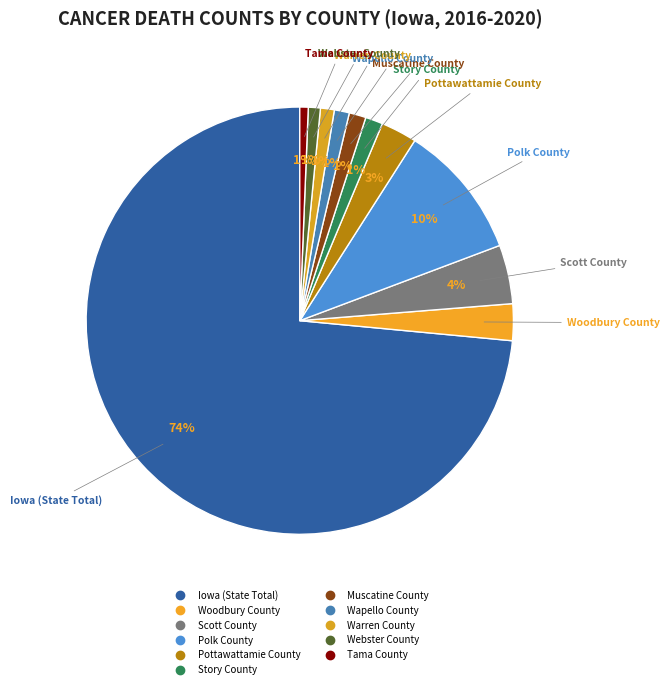

Rank the categories by value from highest to lowest.

Iowa (State Total), Polk County, Scott County, Woodbury County, Pottawattamie County, Story County, Muscatine County, Wapello County, Warren County, Webster County, Tama County